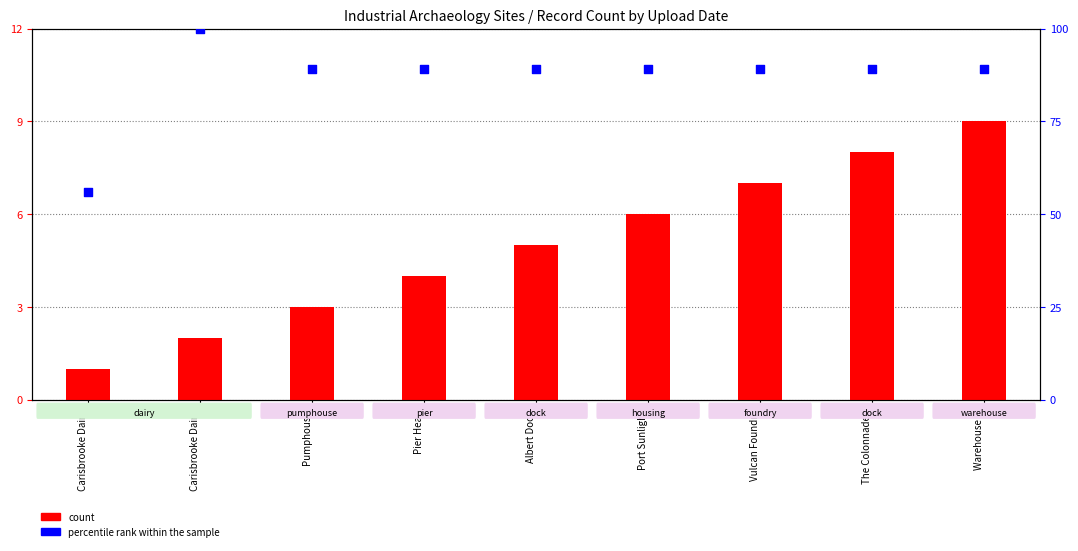

Which series contains the lowest Y value?

count